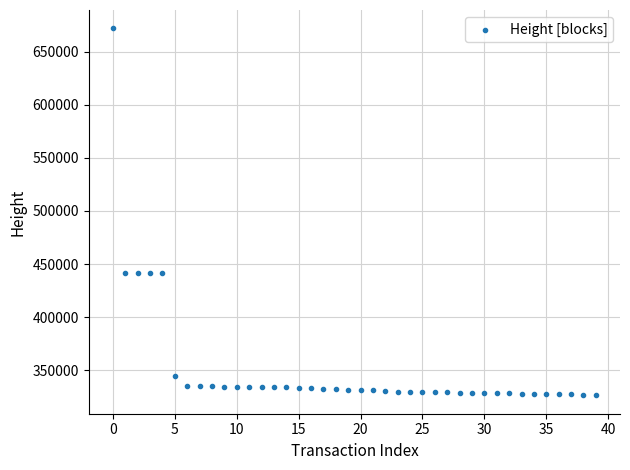

How many data points are displayed?

40